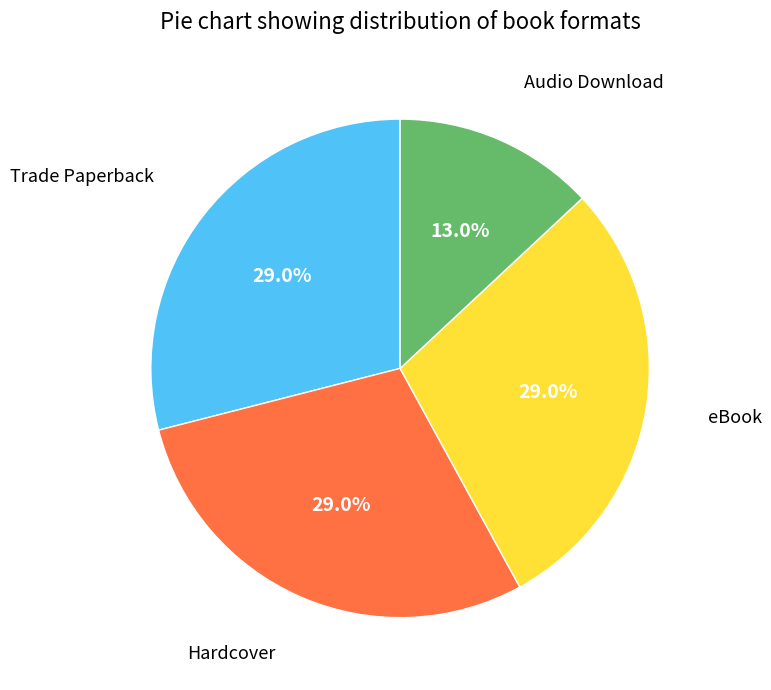

To the nearest percent, what is the combined percentage of Audio Download and Hardcover?

42%